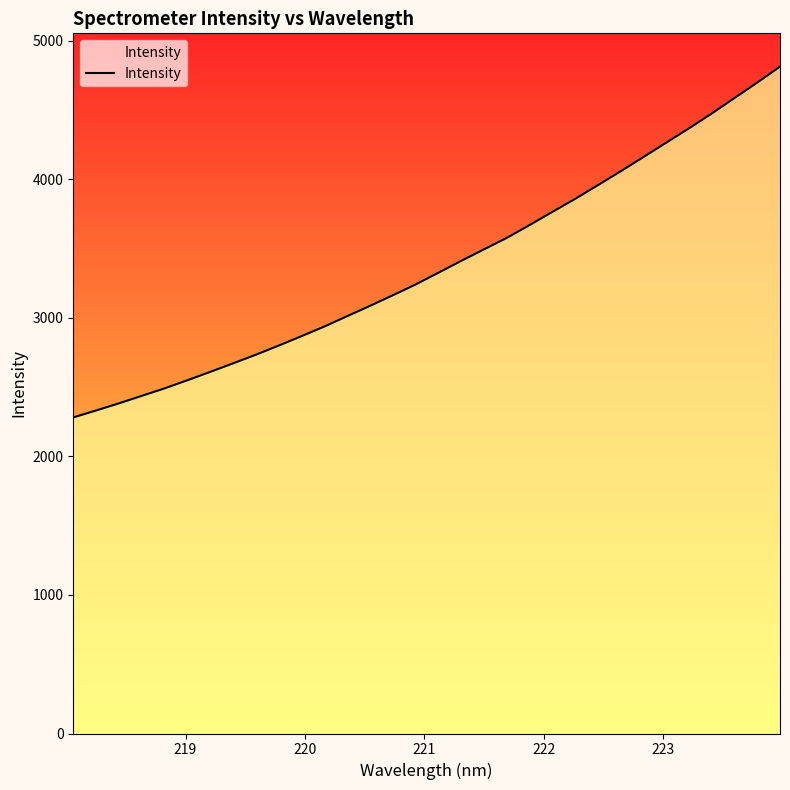

What is the difference between the maximum and minimum values?

2531.6